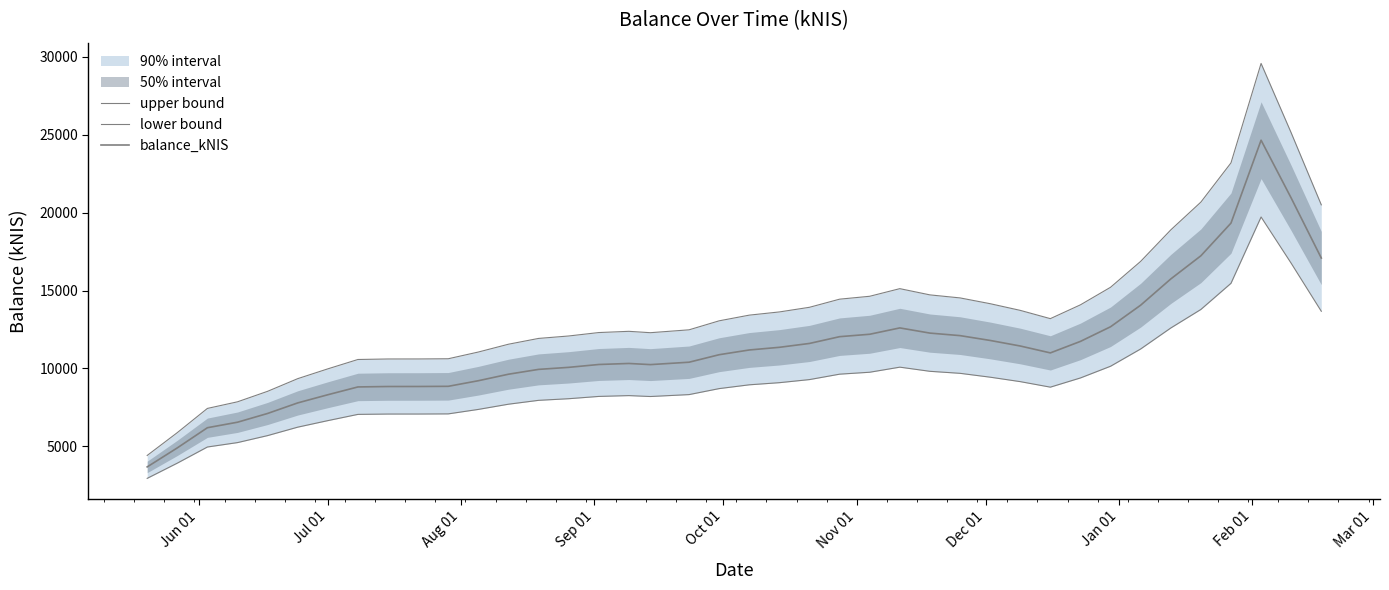

How many lines are shown in the chart?

3